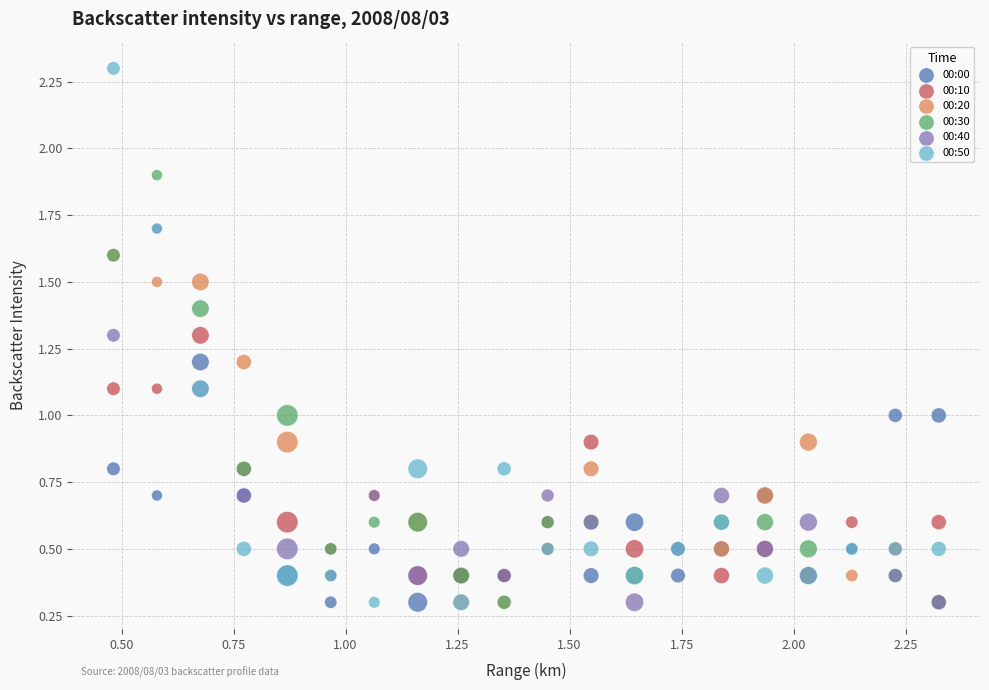

What are all the series names shown in the legend?

00:00, 00:10, 00:20, 00:30, 00:40, 00:50